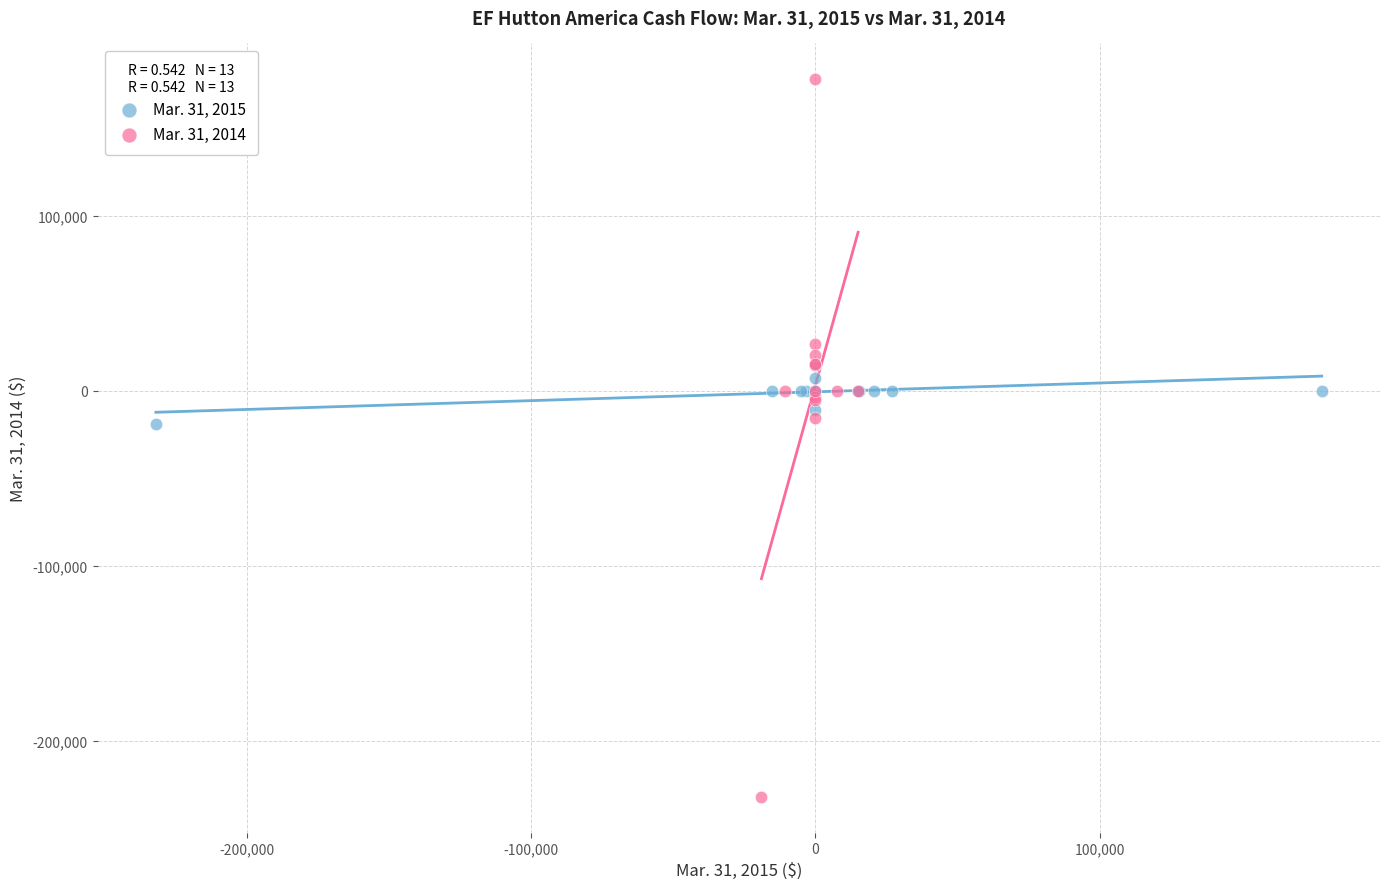

What are all the series names shown in the legend?

Mar. 31, 2015, Mar. 31, 2014